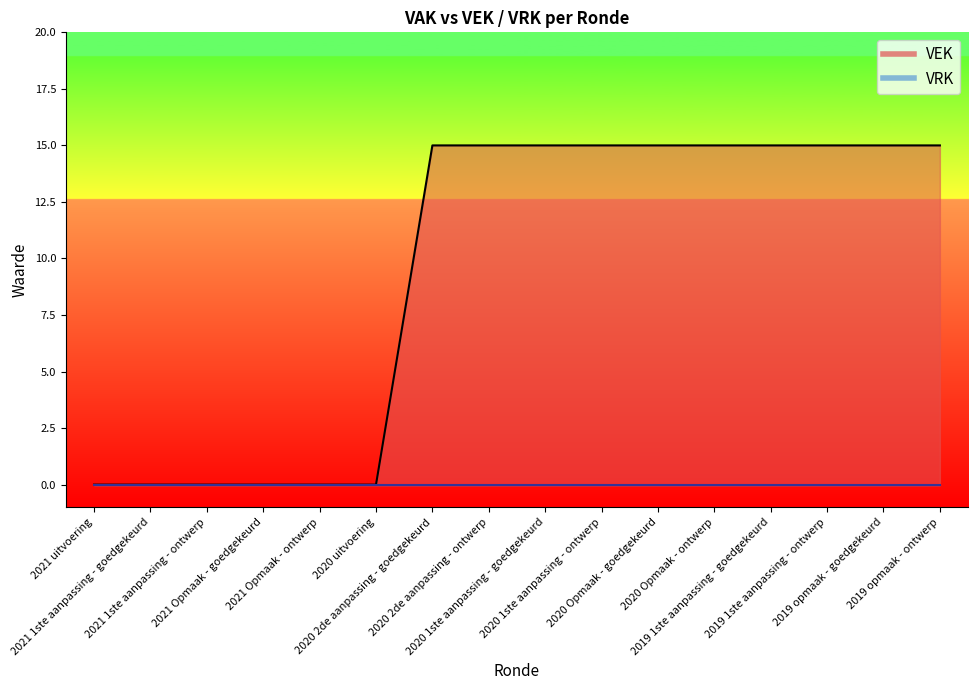

Count the values in the range 0 to 15.

16